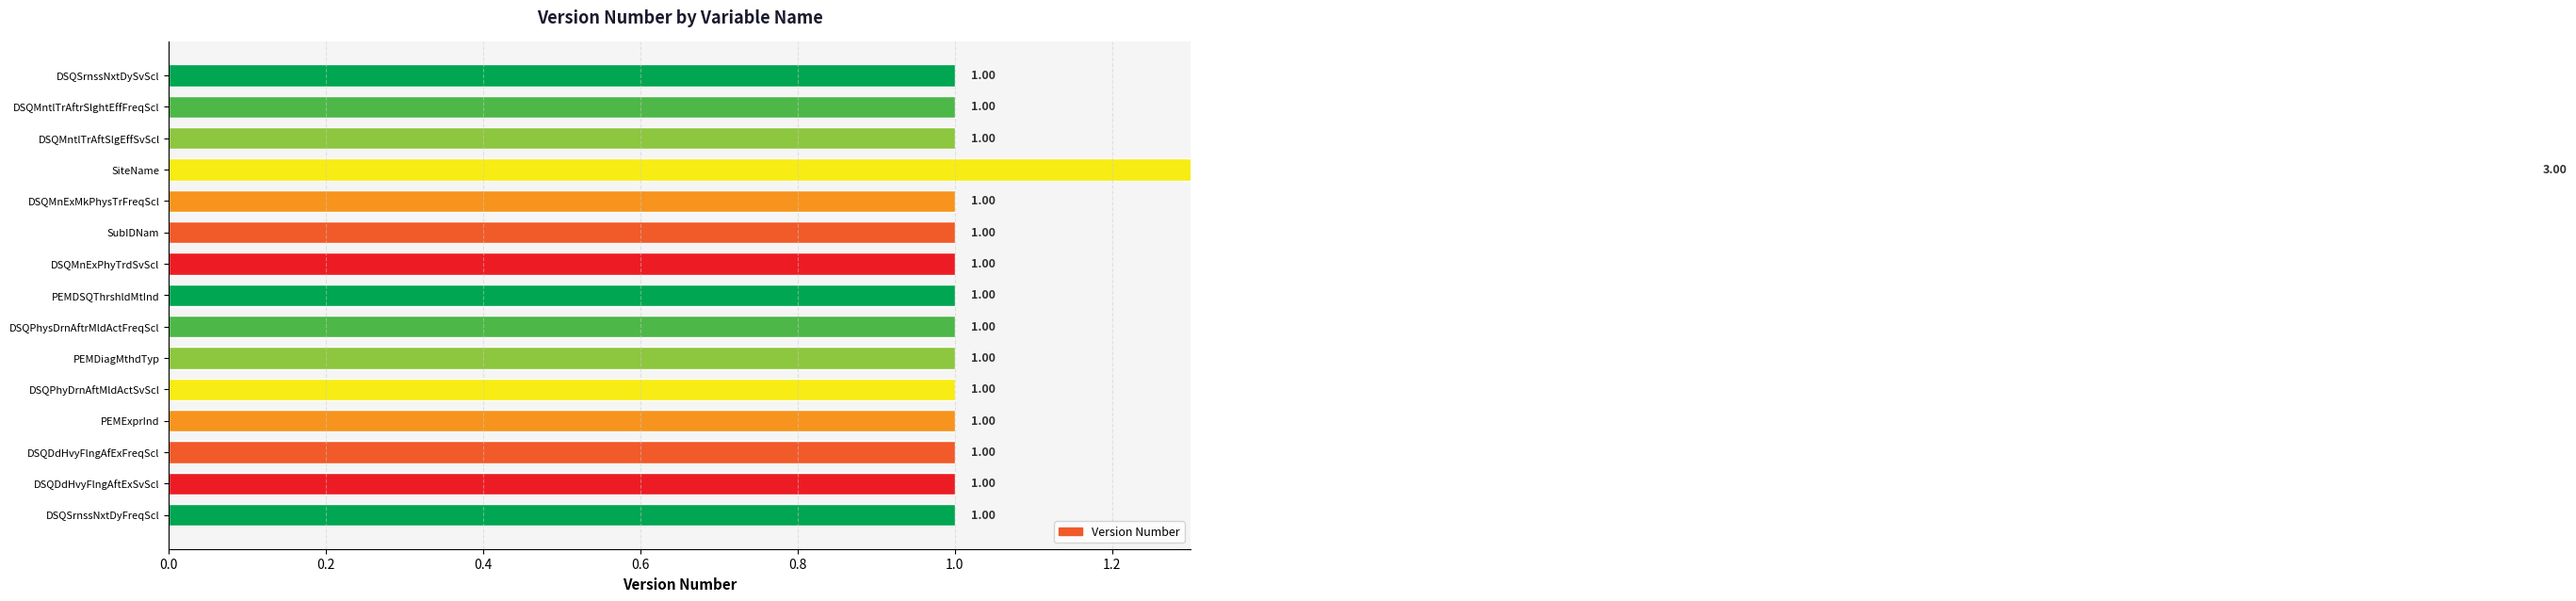

Are the bars grouped side by side (vs. stacked)?

No